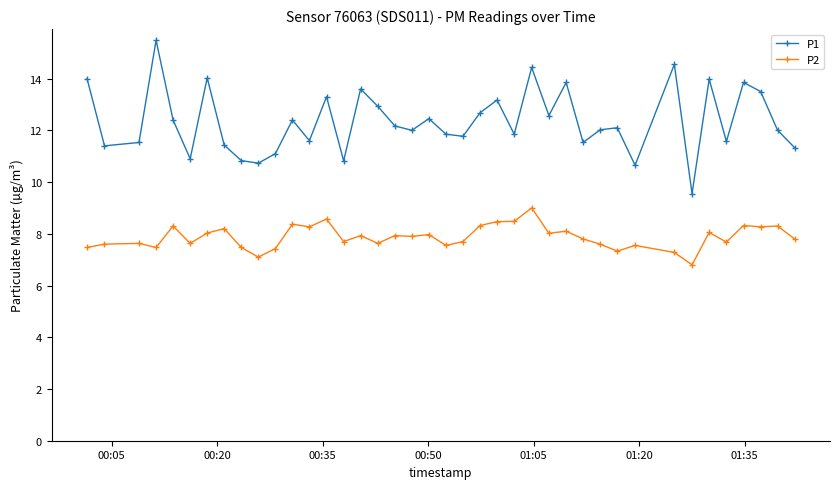

List the series in order of their overall mean, highest first.

P1, P2